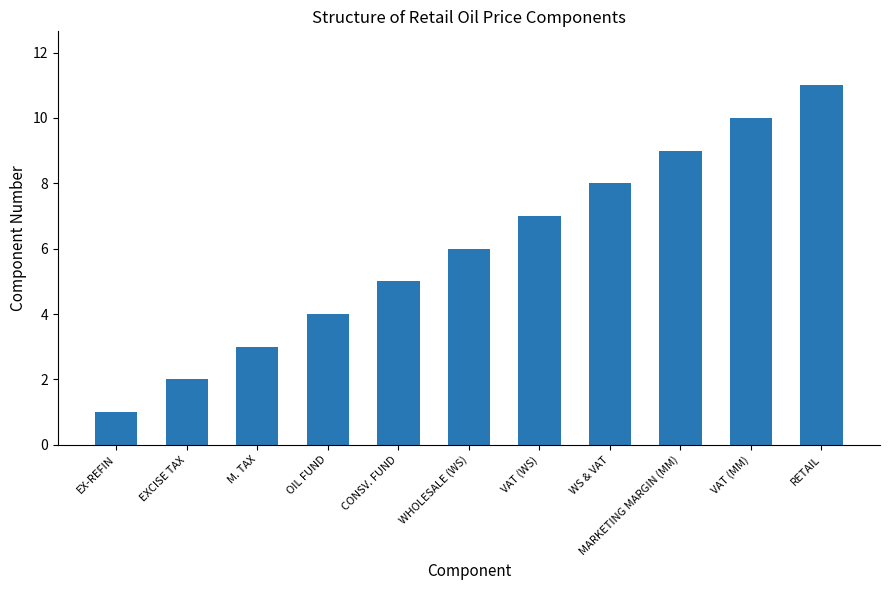

List the labels in order of value, smallest first.

EX-REFIN, EXCISE TAX, M. TAX, OIL FUND, CONSV. FUND, WHOLESALE (WS), VAT (WS), WS & VAT, MARKETING MARGIN (MM), VAT (MM), RETAIL